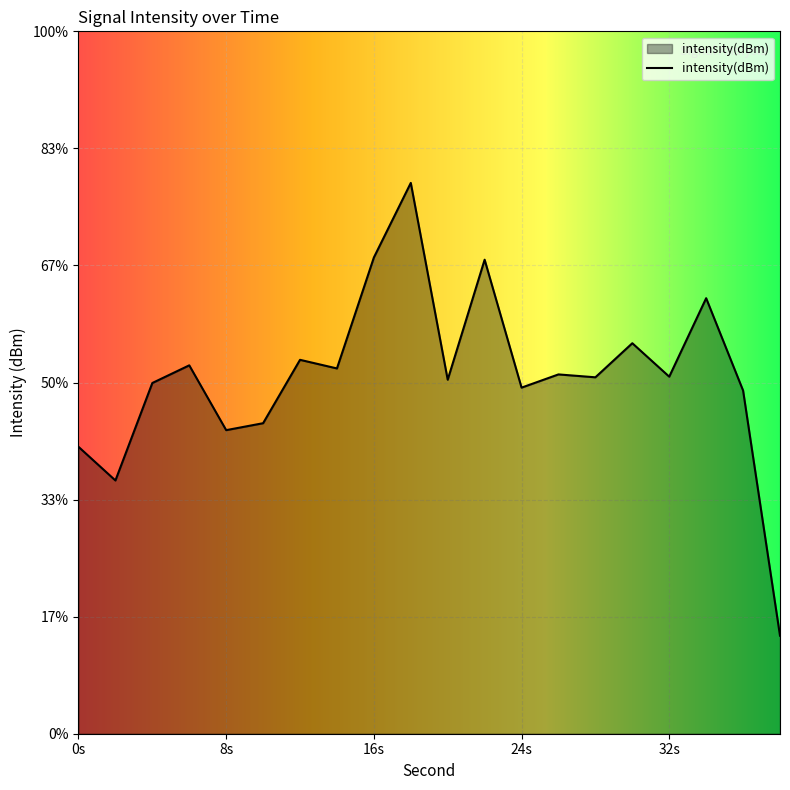

How many data points are less than -129?

15